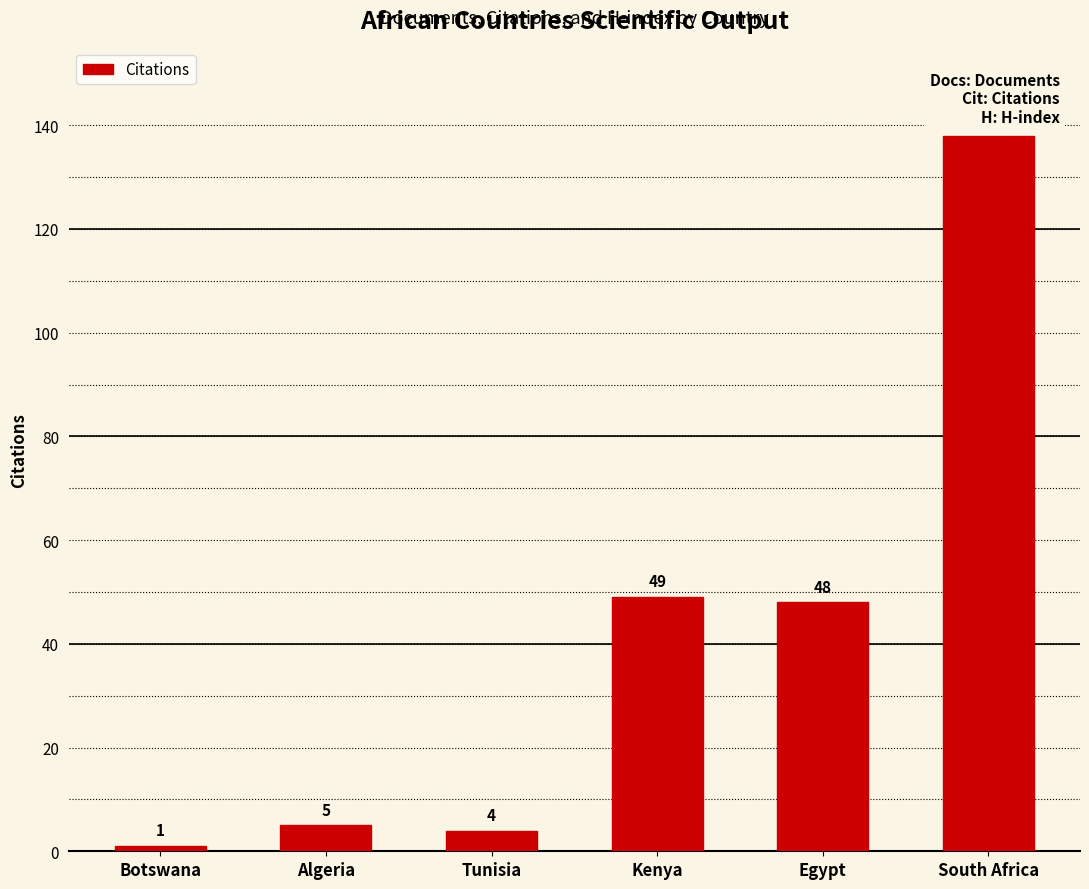

At which label is the value closest to 69?

Kenya